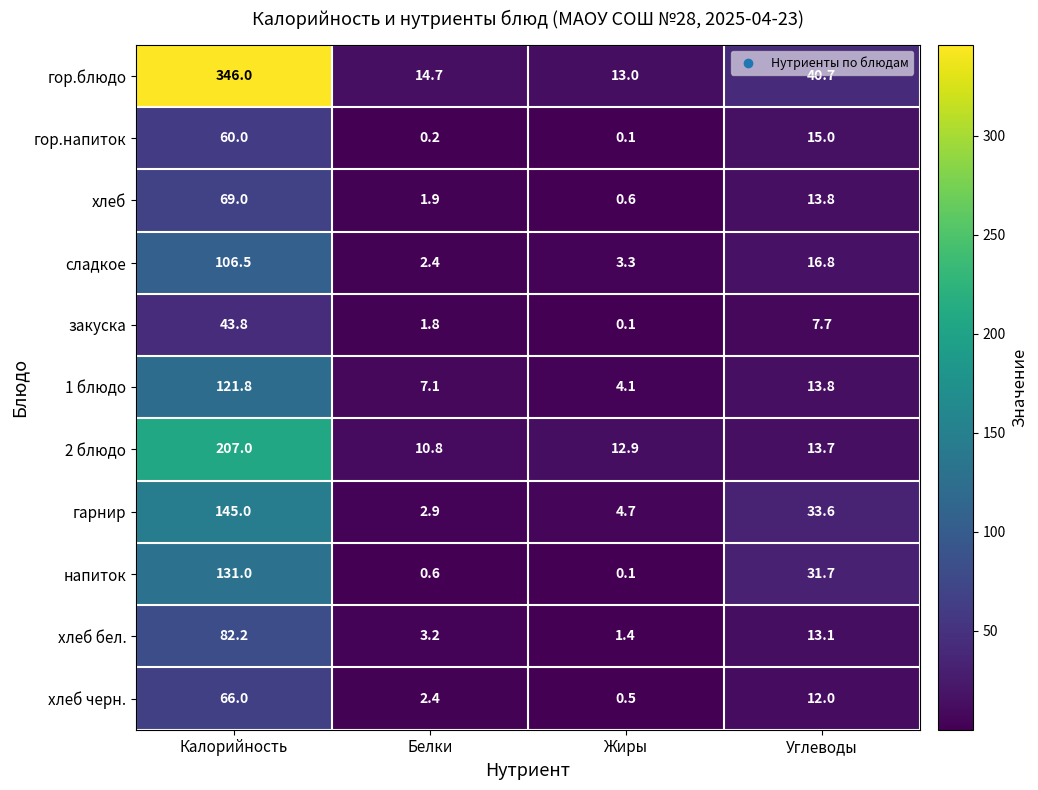

What is the minimum value shown in the chart?

0.1